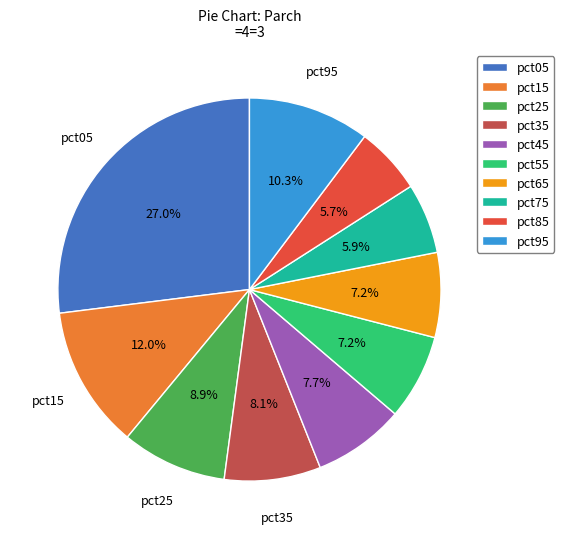

To the nearest percent, what is the difference between the pct95 and pct55 slice percentages?

3%